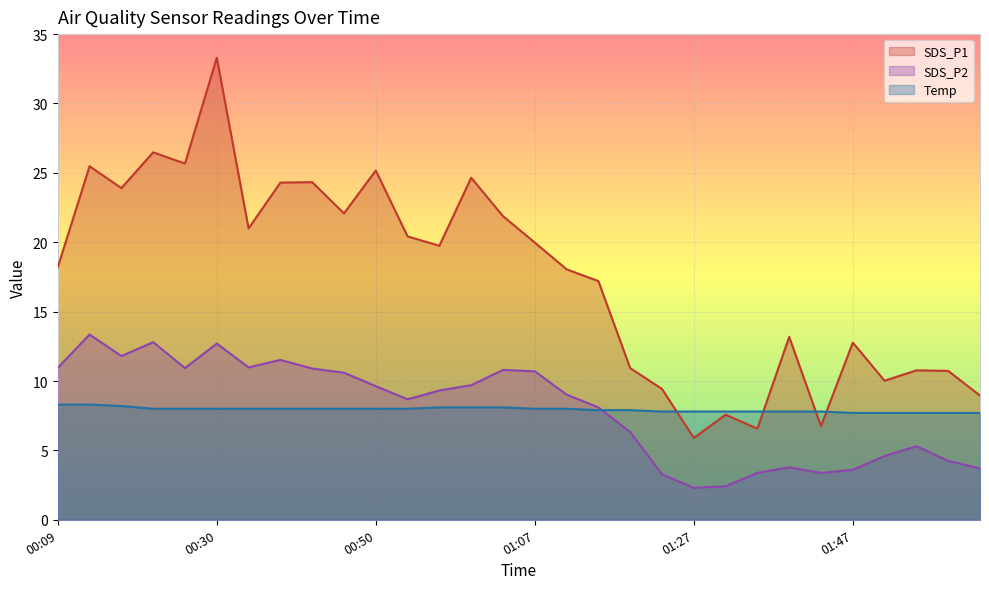

True or false: SDS_P2 and SDS_P1 cross at least once.

False